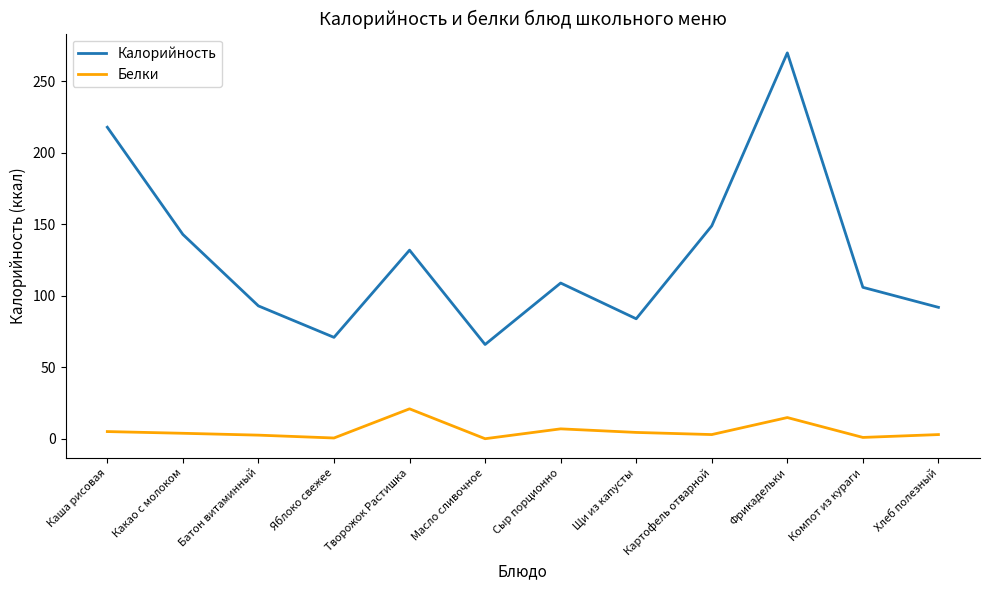

What is the sum of all Калорийность values?

1533.0